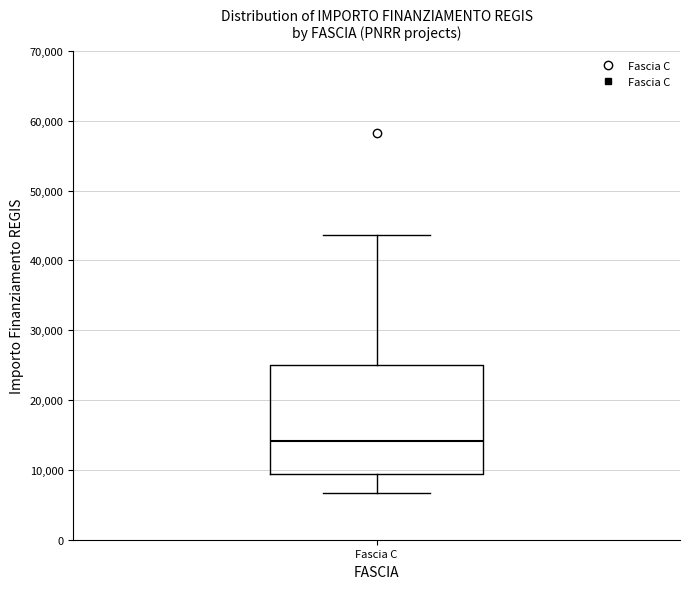

Read this box plot against the y-axis: the position of the median line, the range covered by the box, and the ends of both whiskers. The values are not printed on the chart, so give them approximately, as read against the axis.

median 14000, box 9000 to 25000, whiskers 7000 to 44000